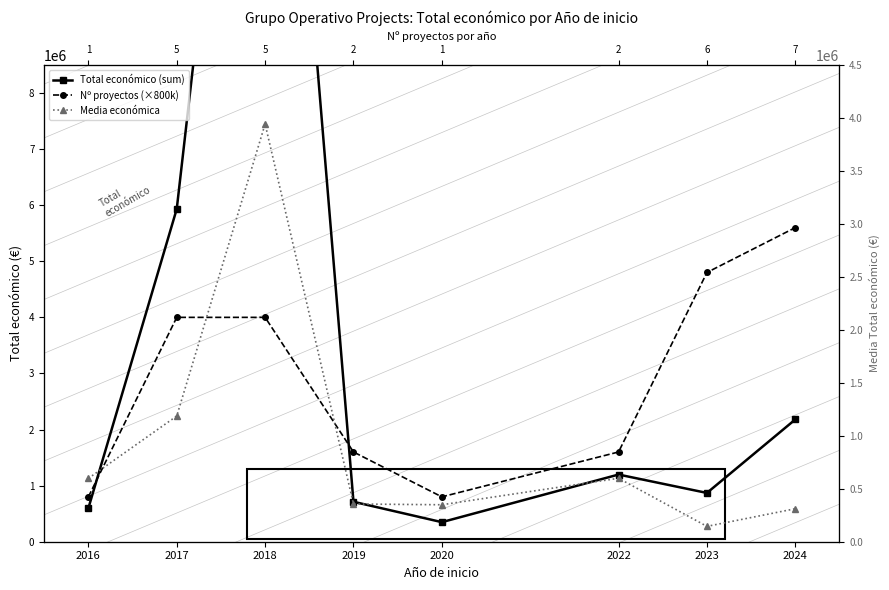

At 2020, list the series in order from smallest to largest.

Total económico (sum), Media económica, Nº proyectos (×800k)